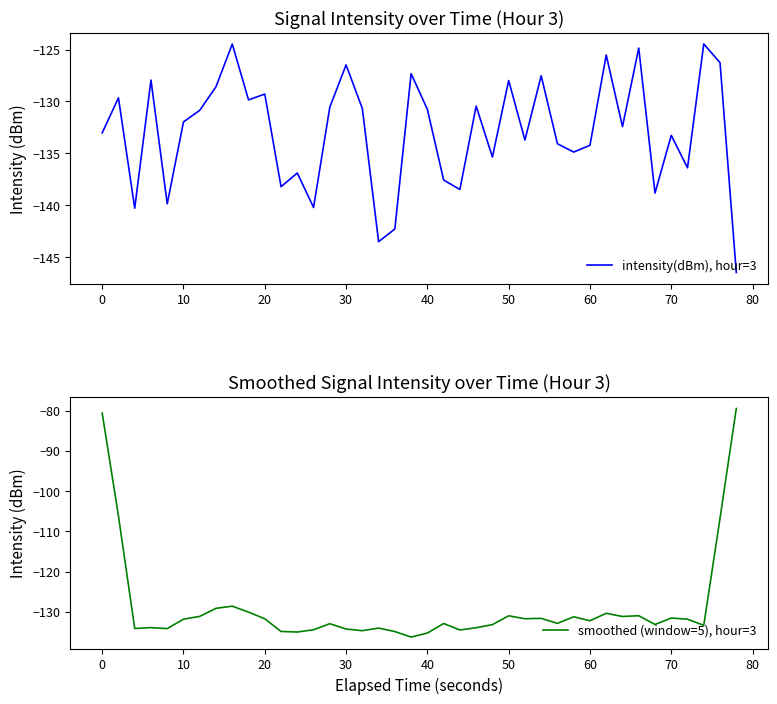

Which series has the largest range (max minus min)?

smoothed (window=5), hour=3